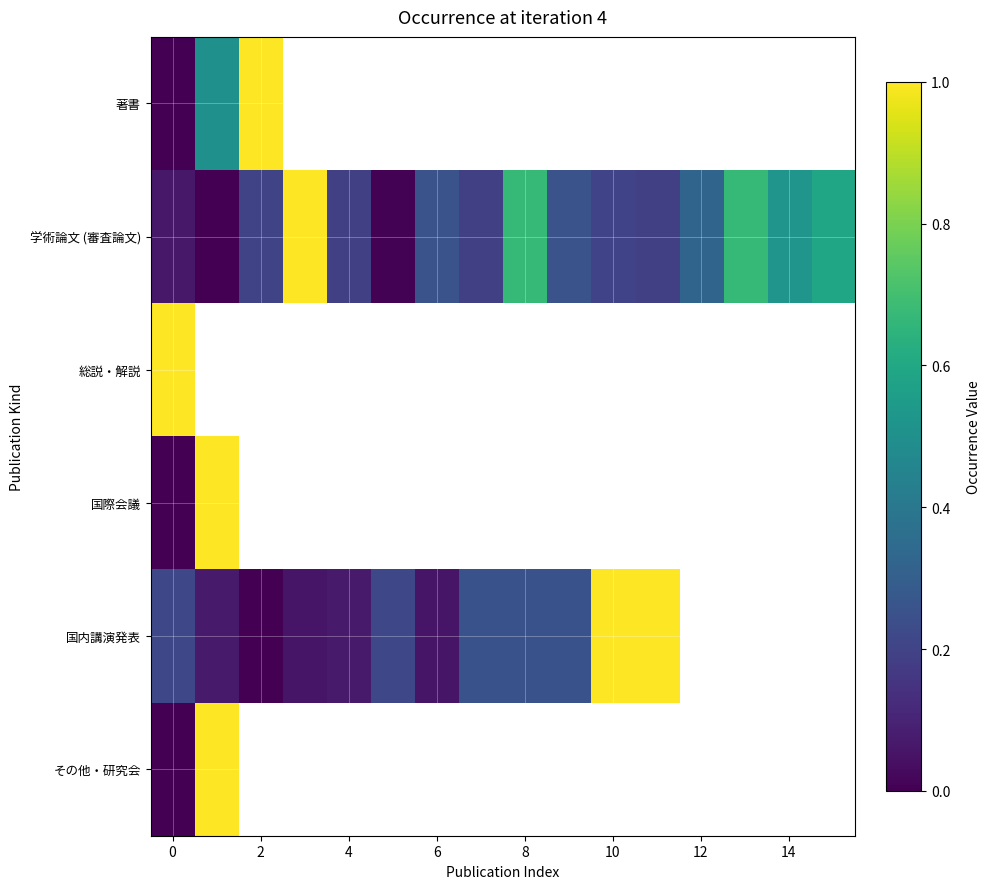

Which series has the largest range (max minus min)?

著書